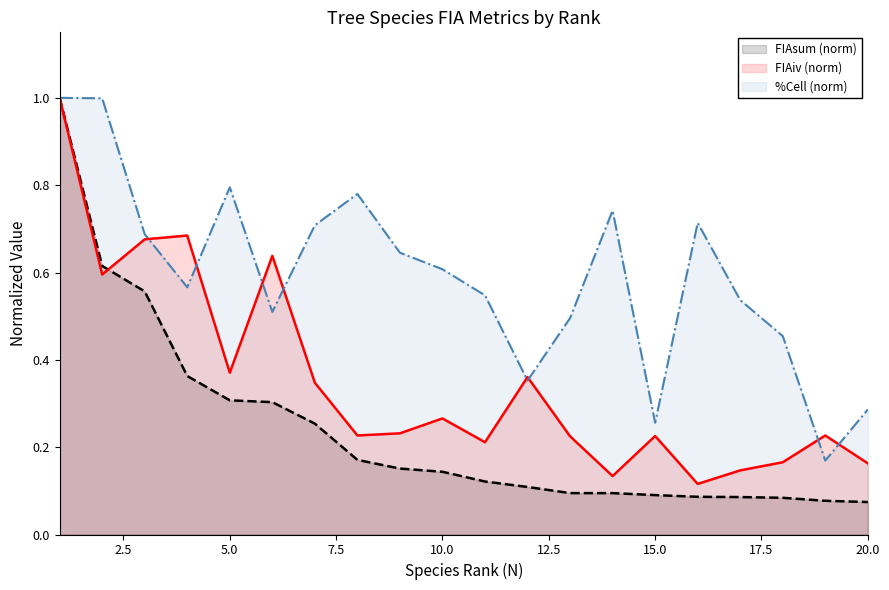

Does the chart have visible grid lines?

No